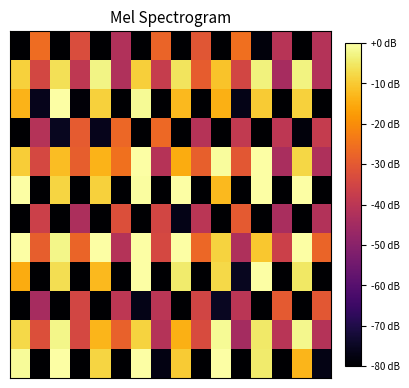

How many distinct data groups are displayed?

12